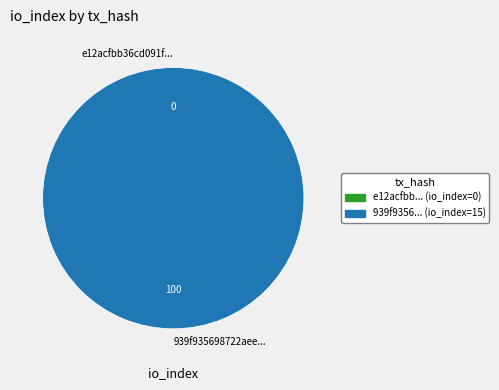

Do tx_hash_0 and tx_hash_1 together represent more than half of the pie?

Yes